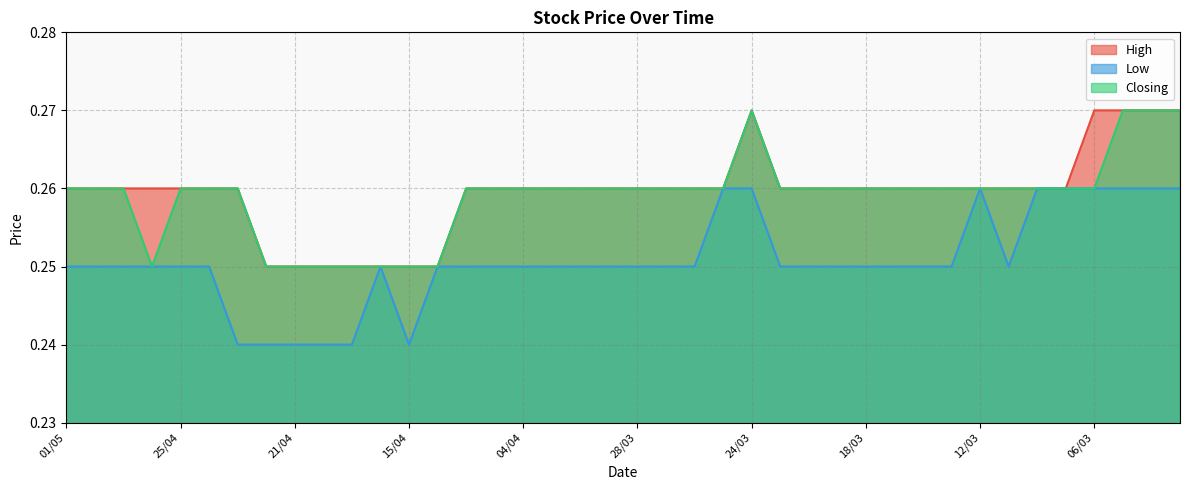

How many interior local peaks does the Low series have?

2